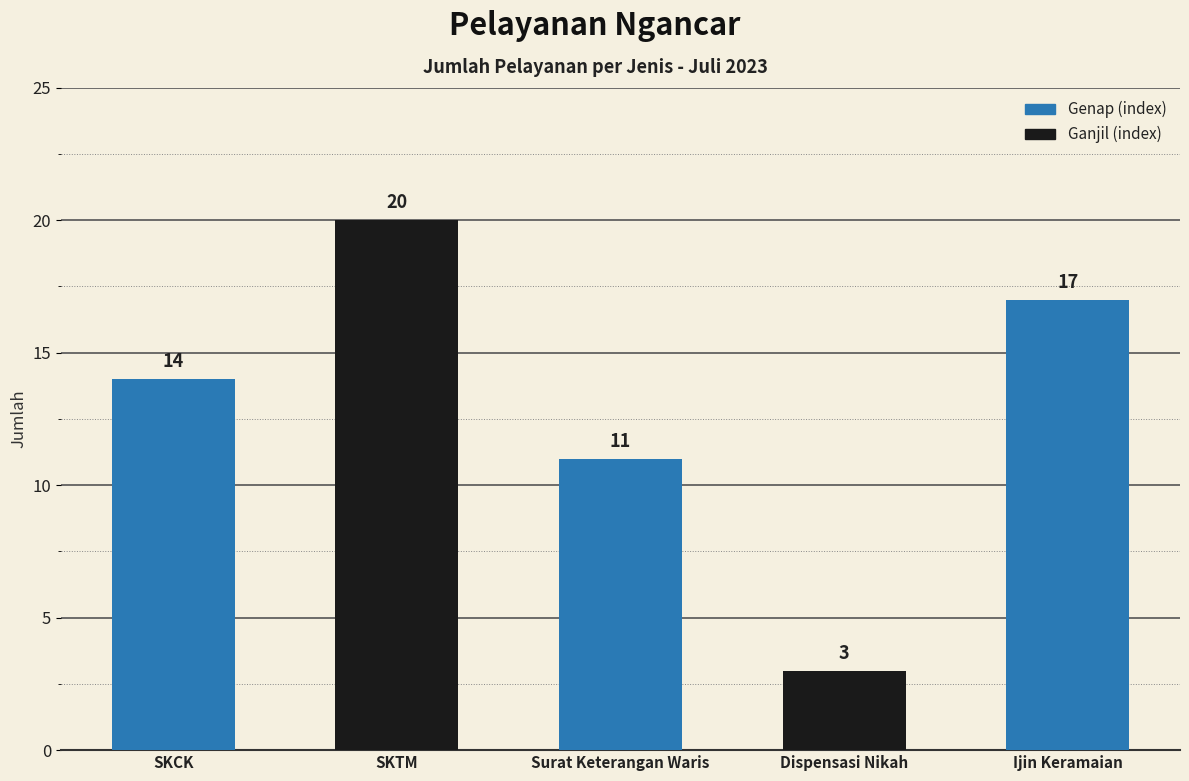

Which category has the highest value across all series?

SKTM